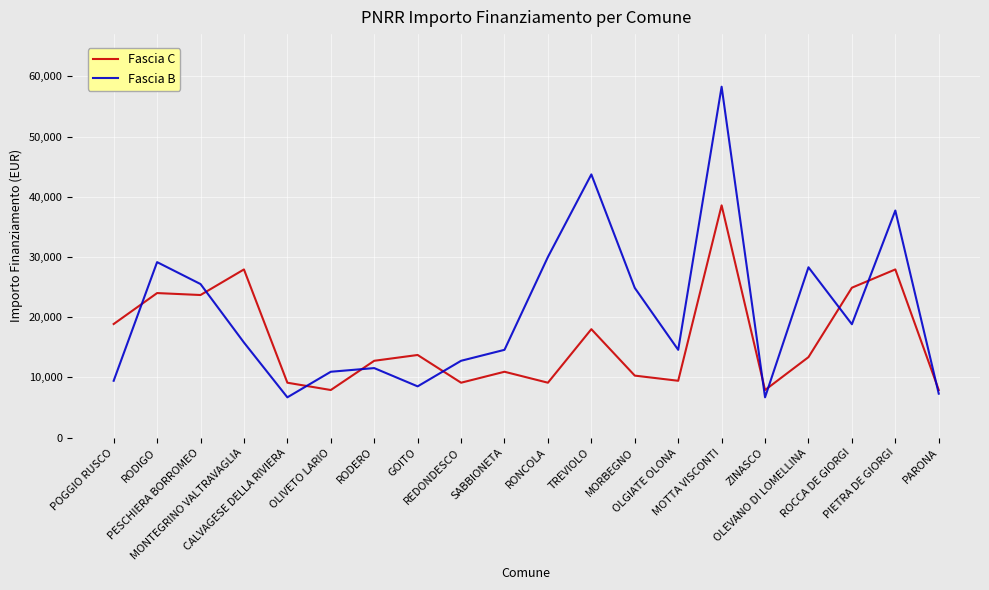

Between CALVAGESE DELLA RIVIERA and MOTTA VISCONTI, which series saw the biggest shift?

Fascia B